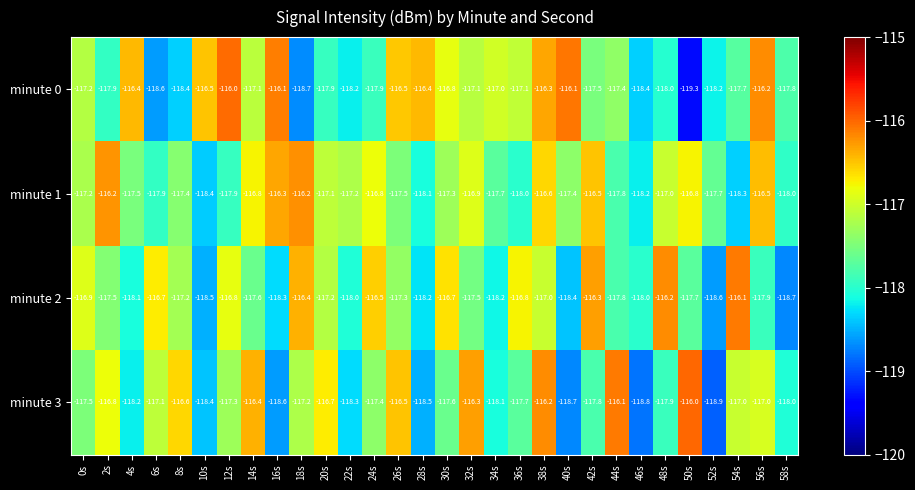

What is the difference between the highest and lowest values at 12s?

1.9